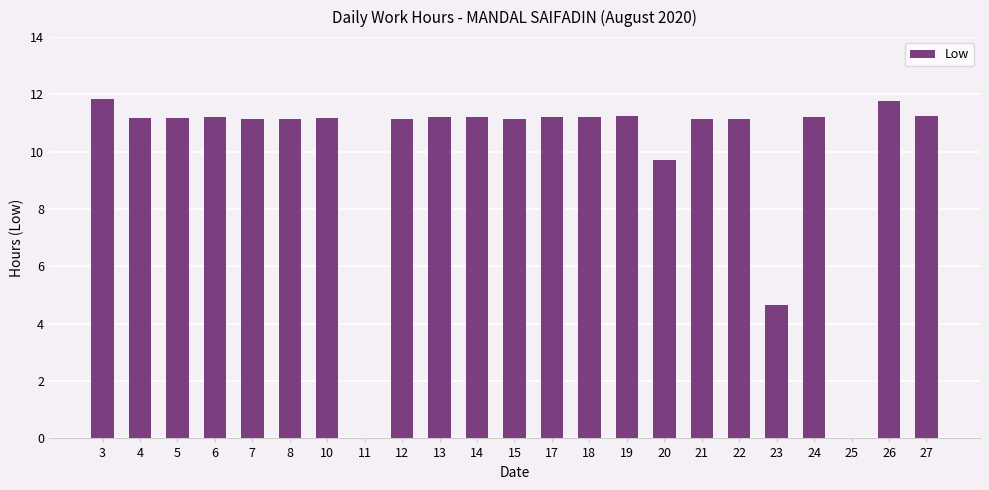

True or false: the data shows 0.0 at 25.

True